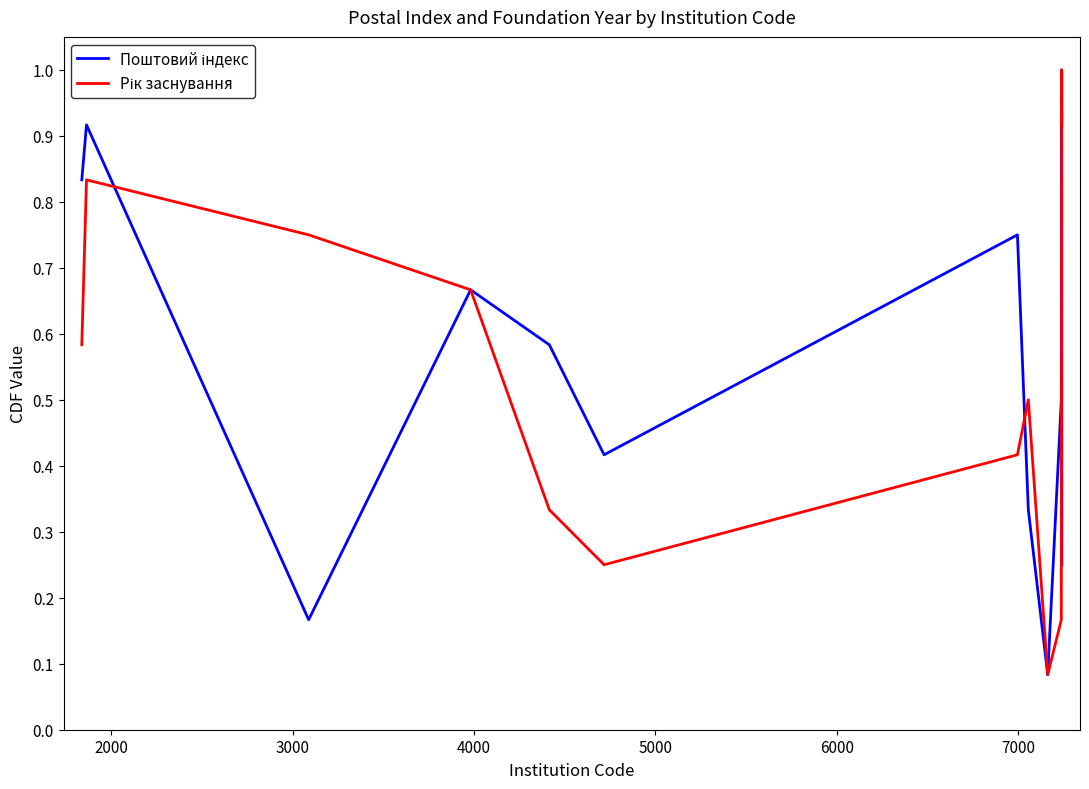

Does the chart display data point markers on the line(s)?

No